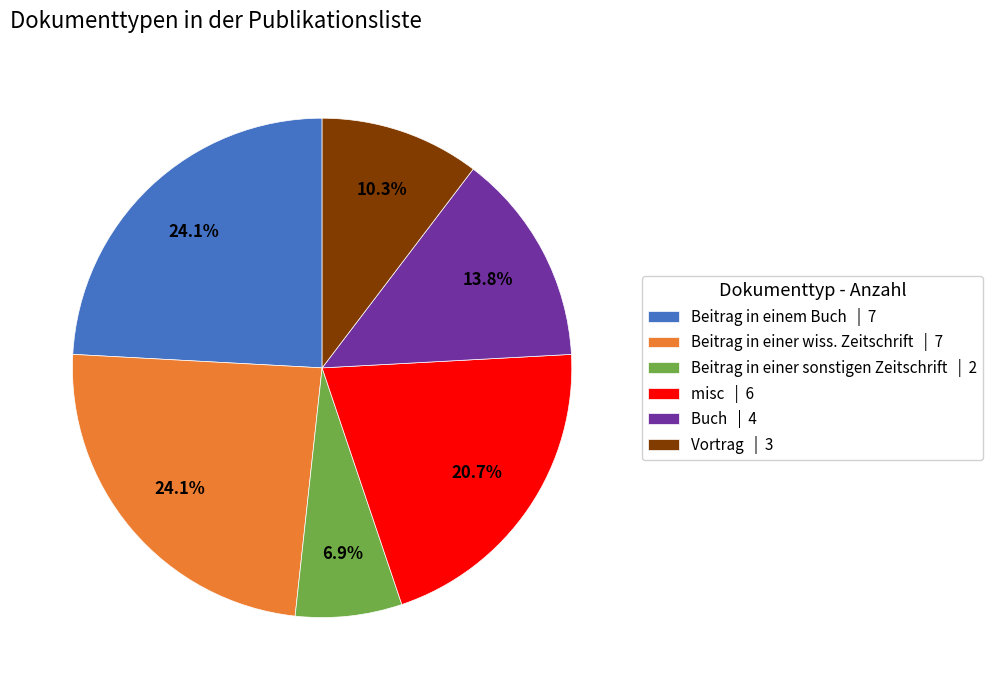

To the nearest percent, what is the difference between the largest and smallest slice percentages?

17%